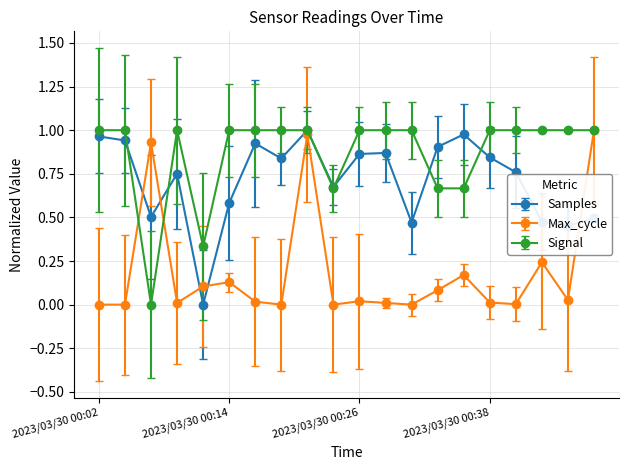

Which series ends up on top after the final intersection of Samples and Signal?

Signal